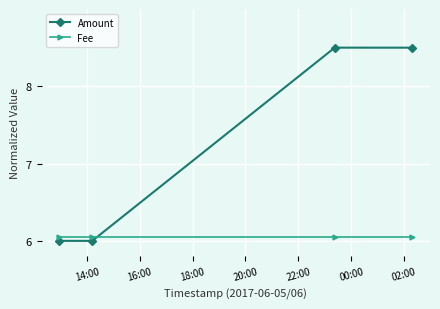

Which series has the largest range (max minus min)?

Amount